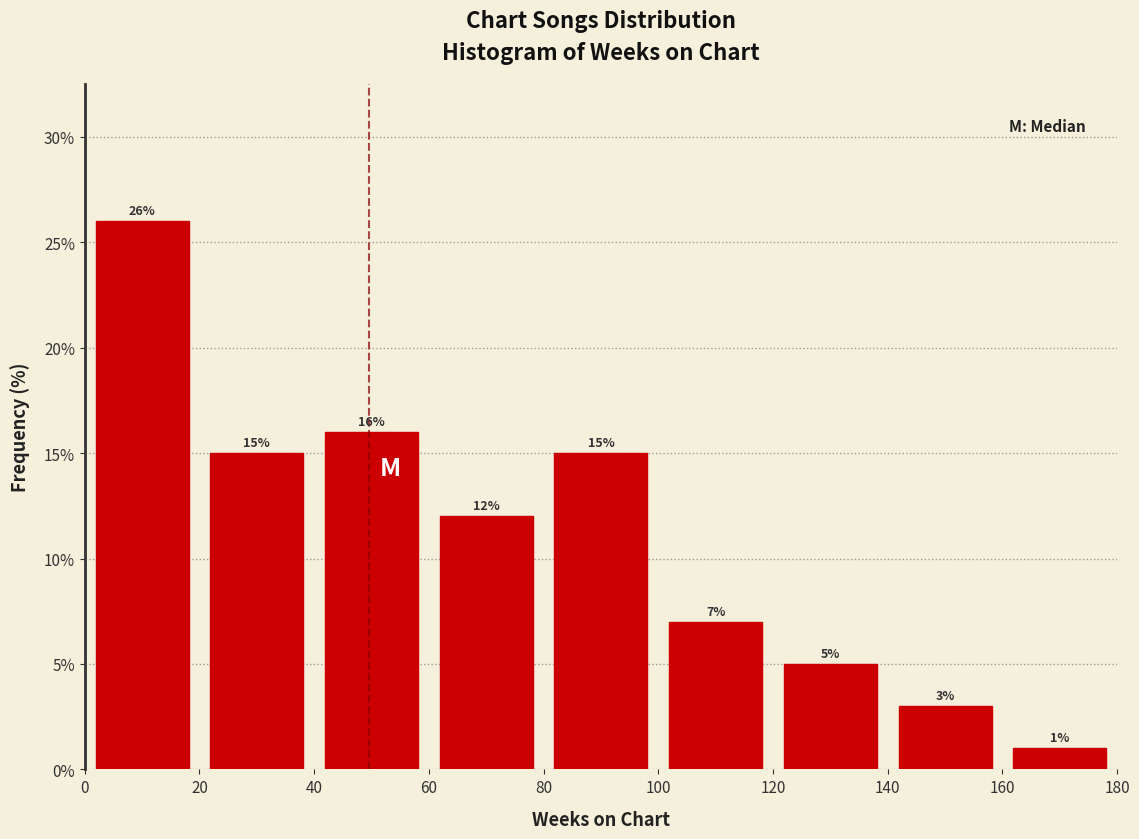

Over which range of the x-axis is the bar tallest?

0 to 20